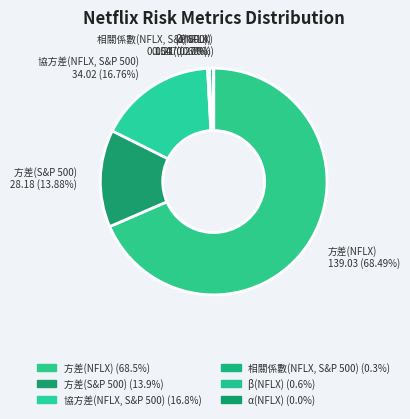

Is the sum of 方差(NFLX) and 協方差(NFLX, S&P 500) greater than half?

Yes